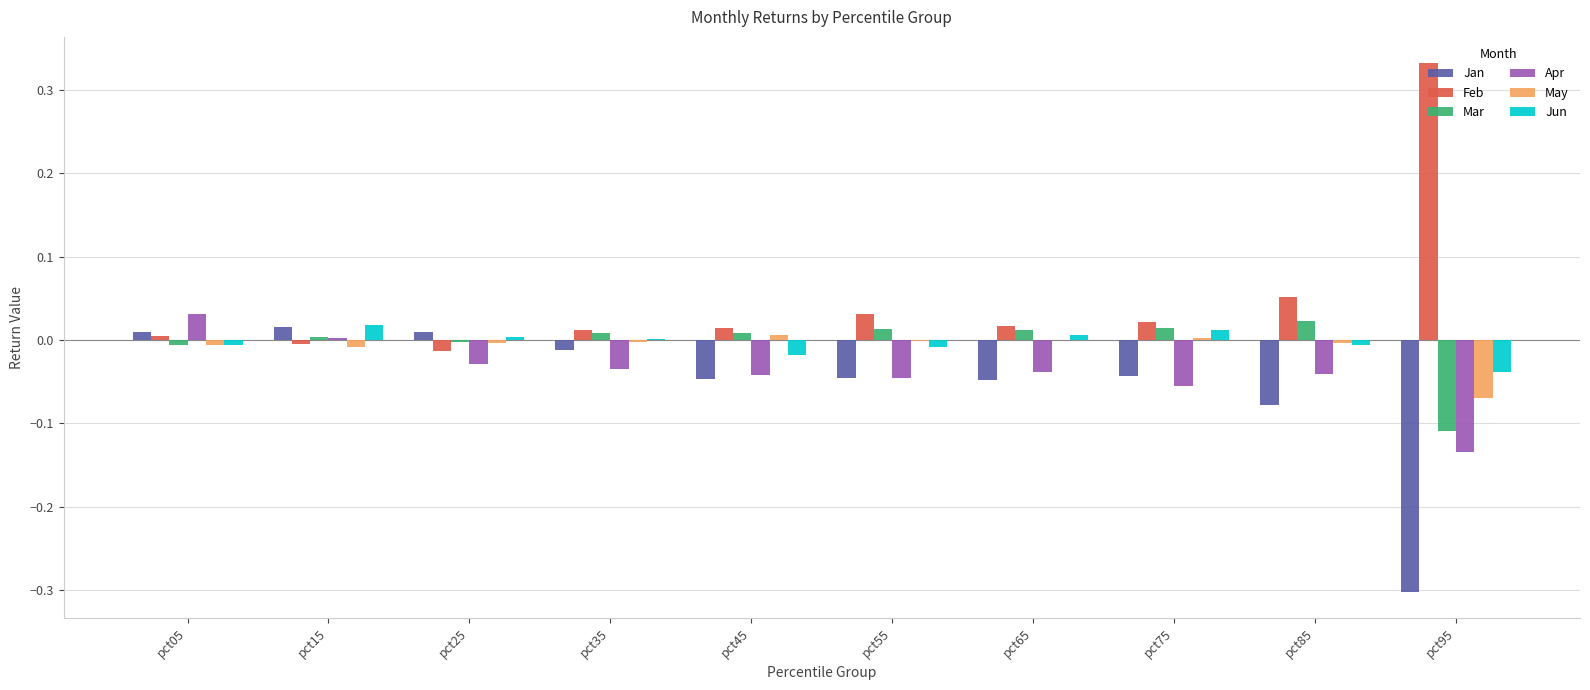

Are the bars horizontal?

No